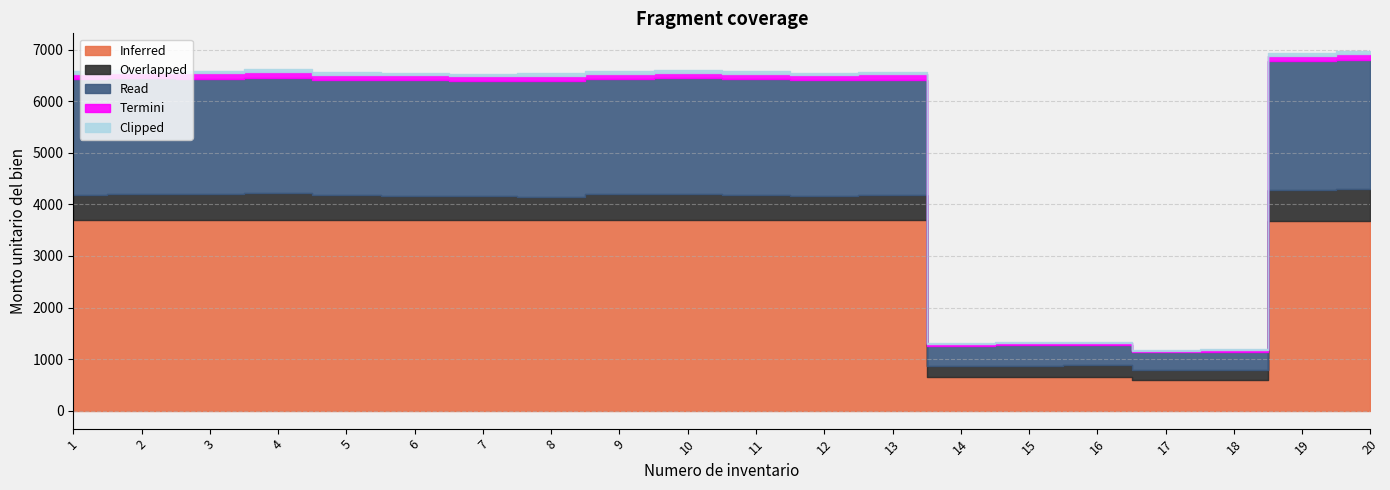

Is the value of Termini at 13 greater than the value of Inferred at 5?

No